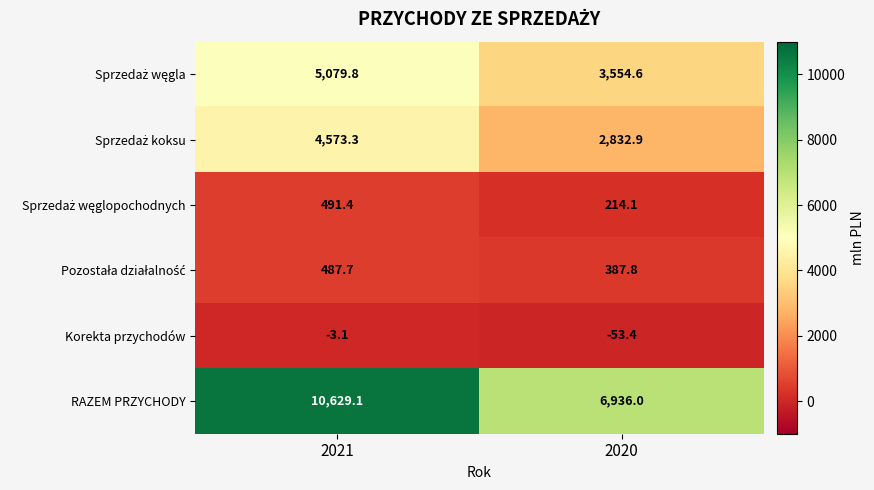

How many series are shown in this chart?

6